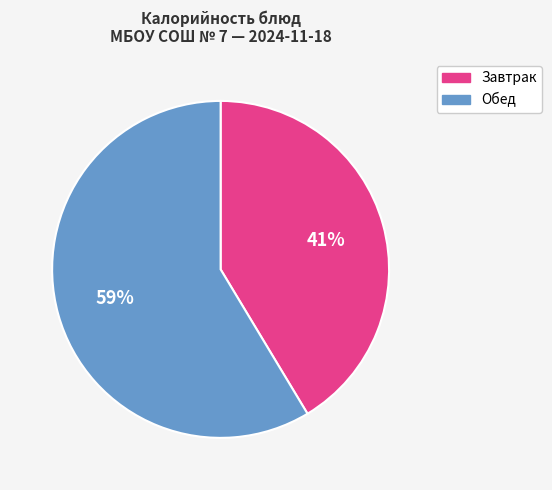

To the nearest percent, what is the average slice percentage?

50%